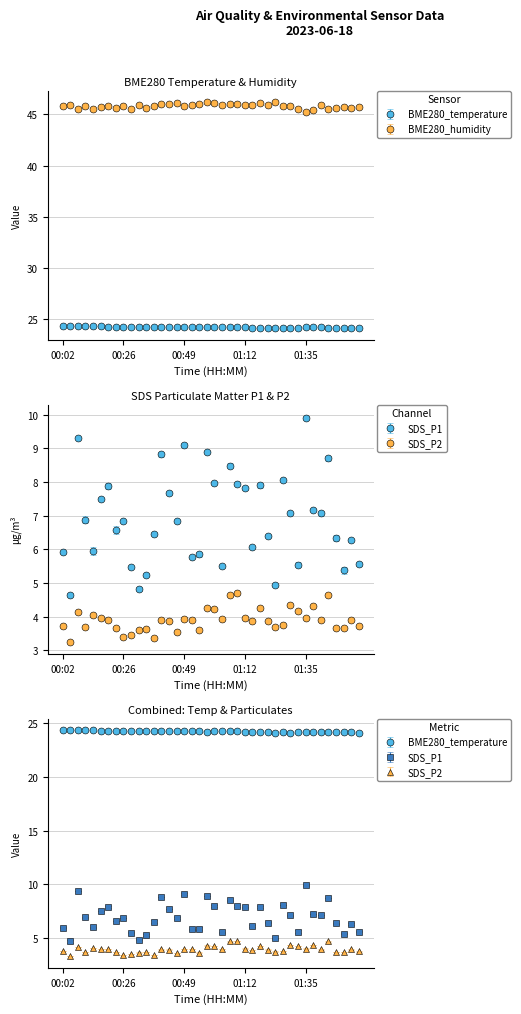

Rank the series at 01:38 from lowest to highest value.

SDS_P2, SDS_P1, BME280_temperature, BME280_humidity